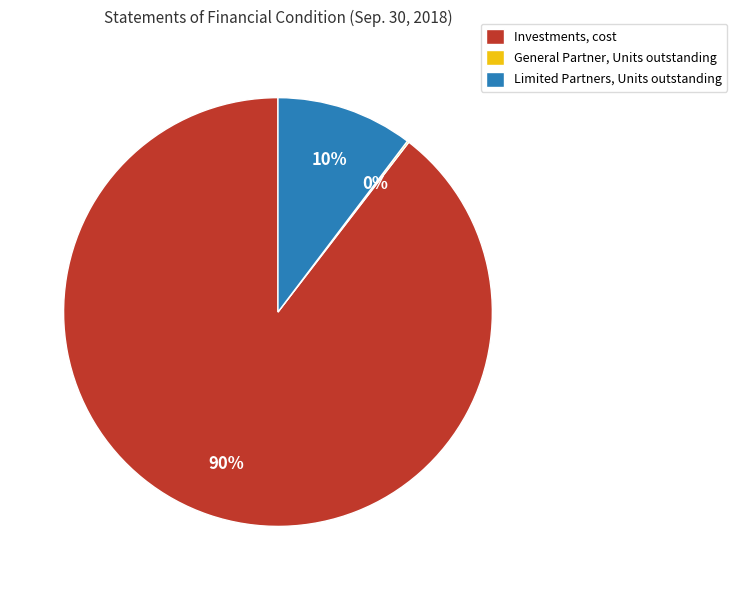

What percentage is the Investments, cost slice, to the nearest percent?

90%